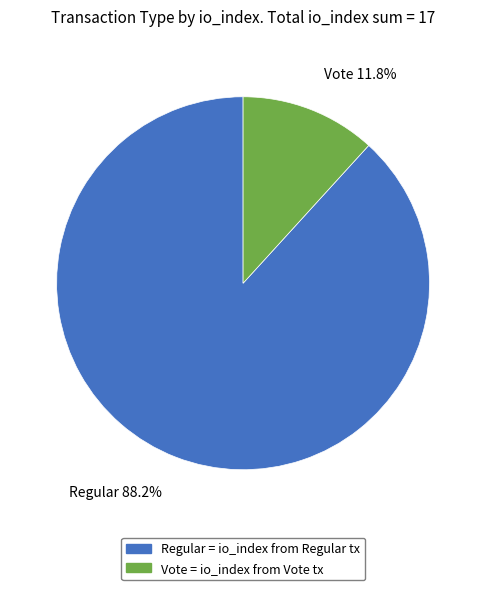

Between Regular = io_index from Regular tx and Vote = io_index from Vote tx, which is larger?

Regular = io_index from Regular tx